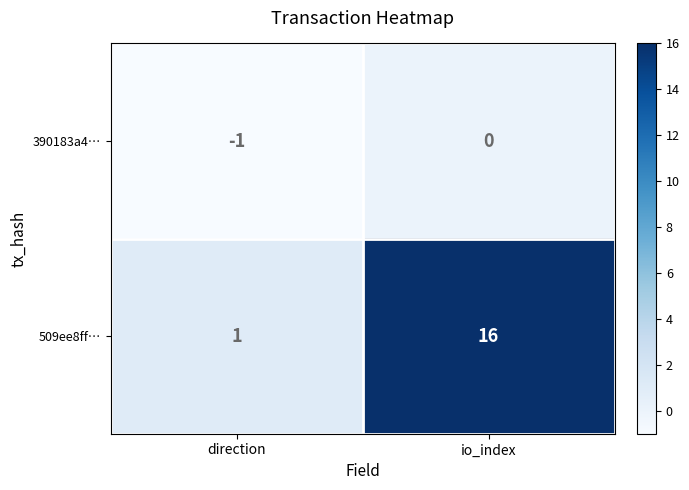

The value of 509ee8ff… at direction is 1. True or false?

True